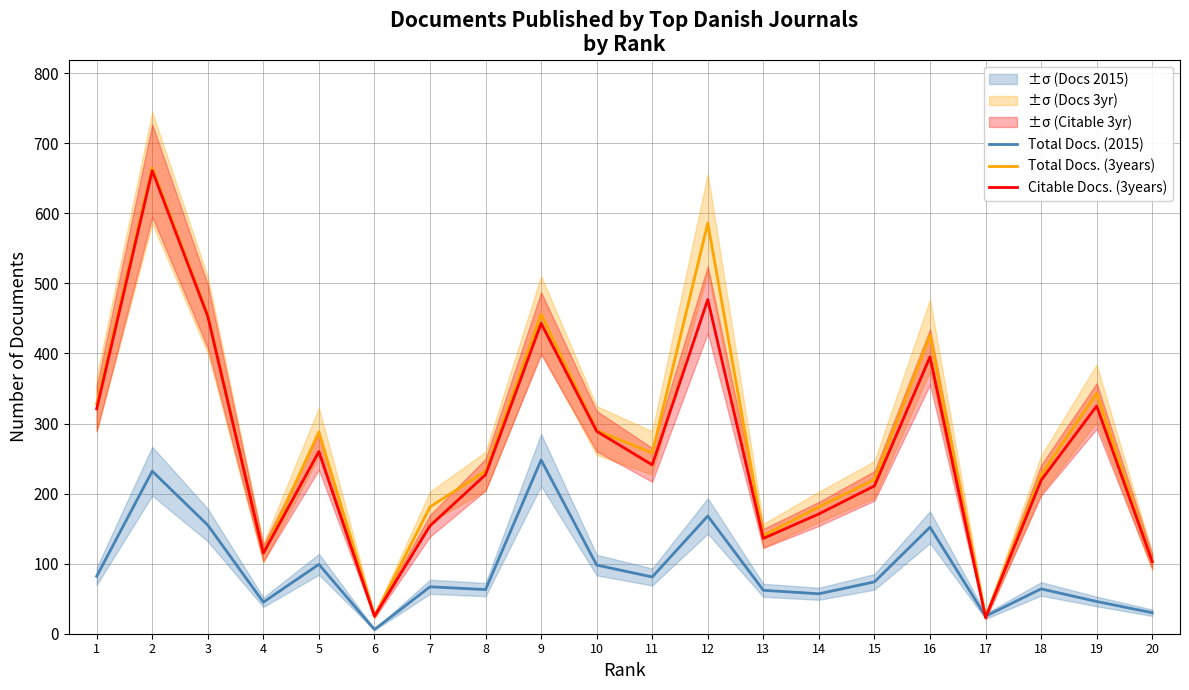

How many intersections are there between Citable Docs. (3years) and Total Docs. (2015)?

2